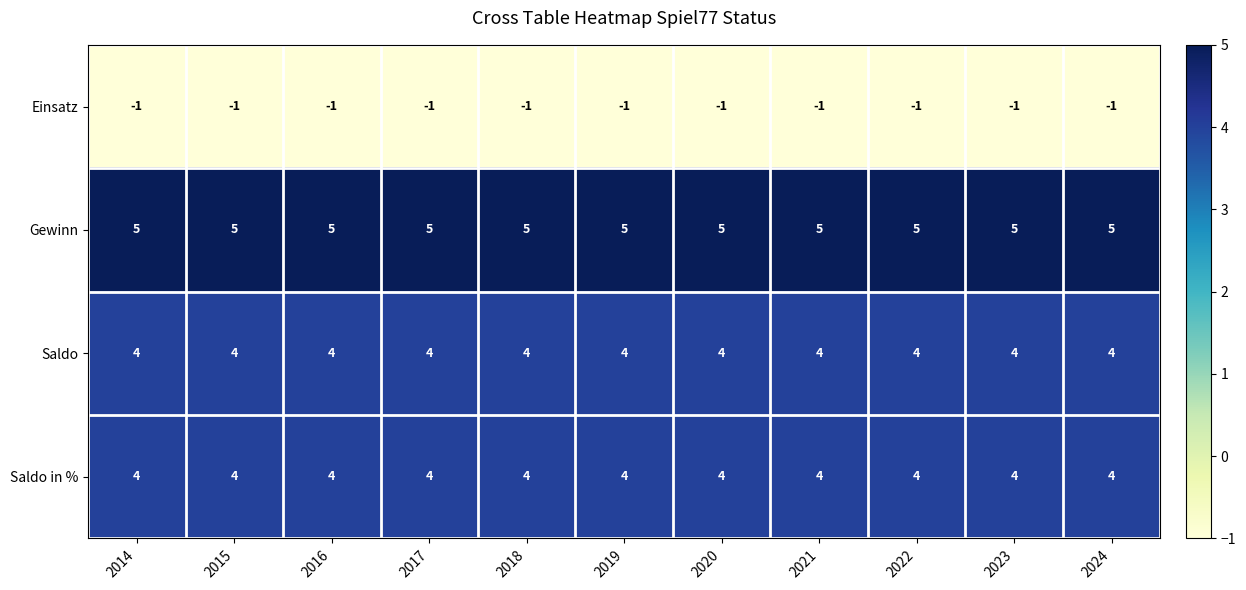

What is the minimum value shown in the chart?

-1